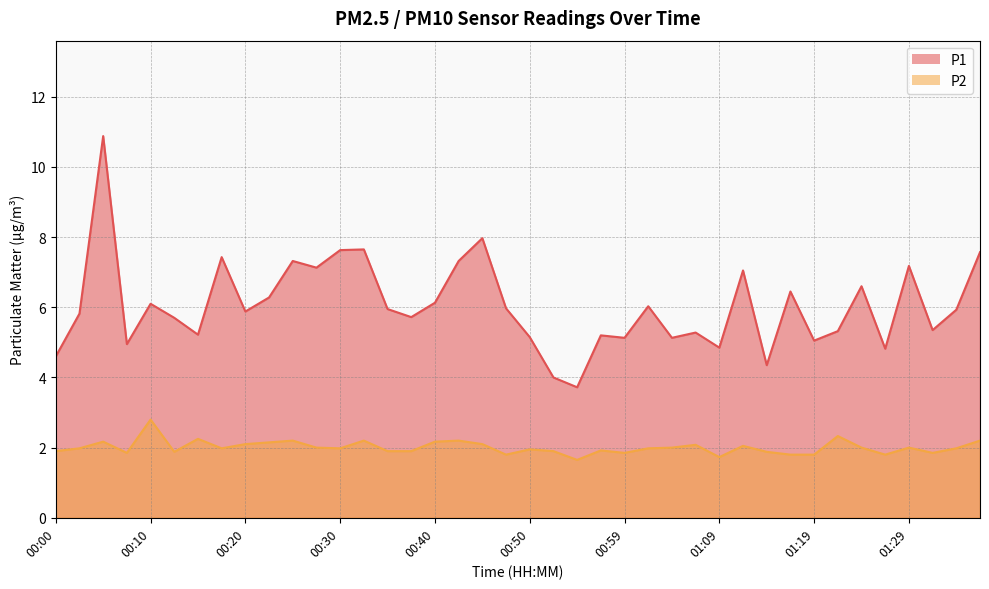

True or false: P1 and P2 intersect in this chart.

False